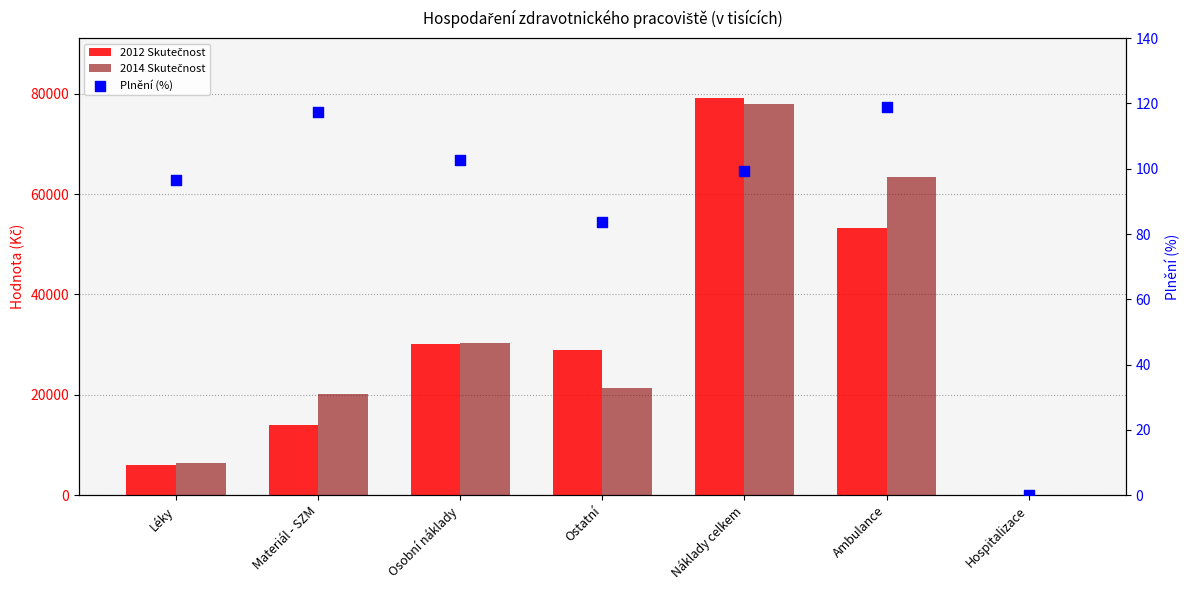

Is the value of 2012 Skutečnost at Náklady celkem greater than the value of Plnění (%) at Hospitalizace?

Yes